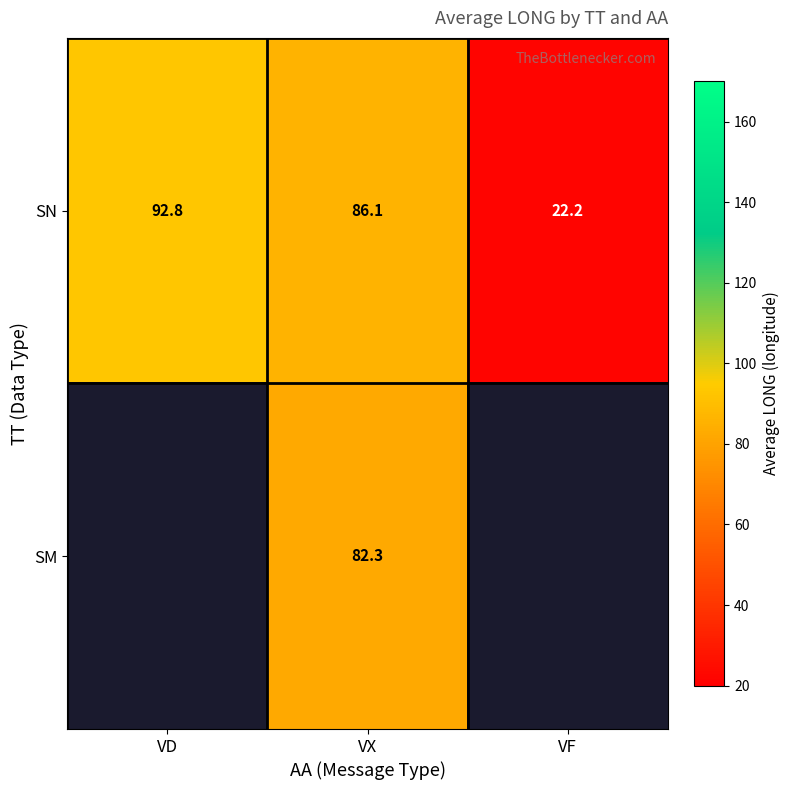

Which has a higher value, VD or VF?

VD